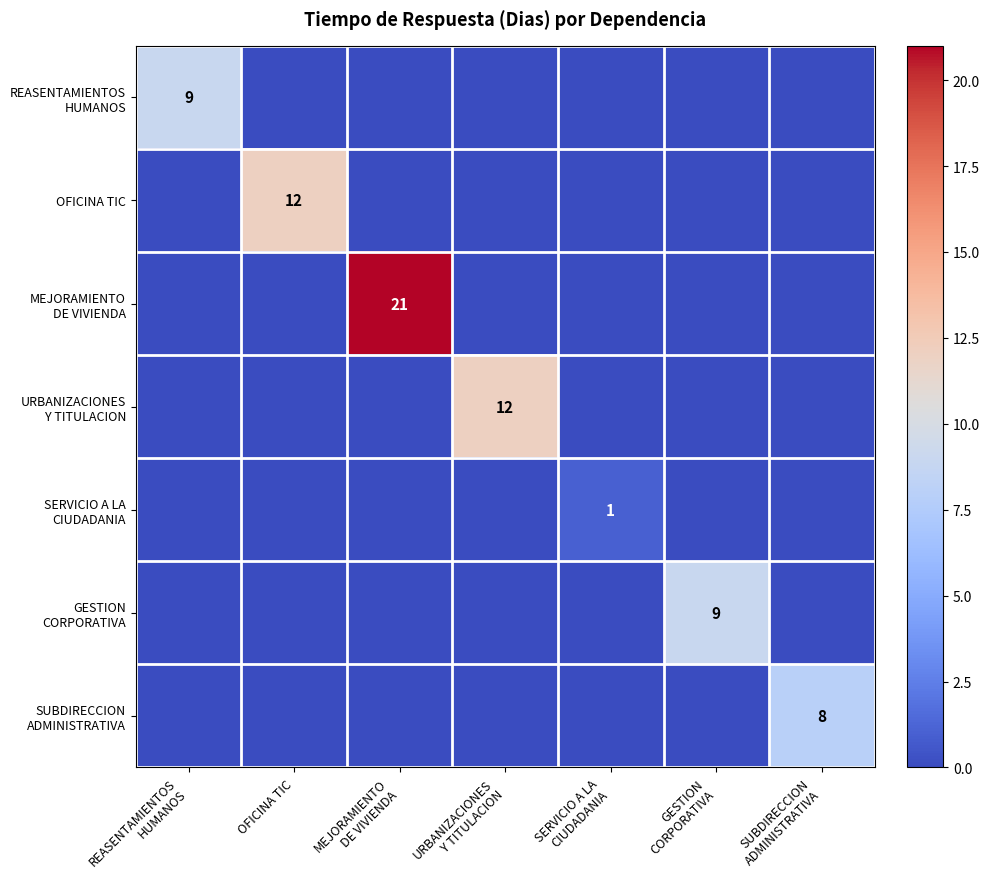

List the series in order of their peak value, lowest first.

SERVICIO A LA CIUDADANIA, SUBDIRECCION ADMINISTRATIVA, REASENTAMIENTOS HUMANOS, GESTION CORPORATIVA, OFICINA TIC, URBANIZACIONES Y TITULACION, MEJORAMIENTO DE VIVIENDA